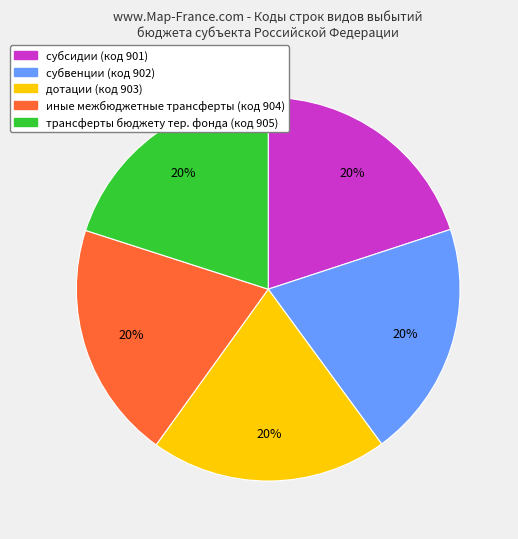

To the nearest percent, what percentage of the pie is трансферты бюджету тер. фонда (код 905)?

20%